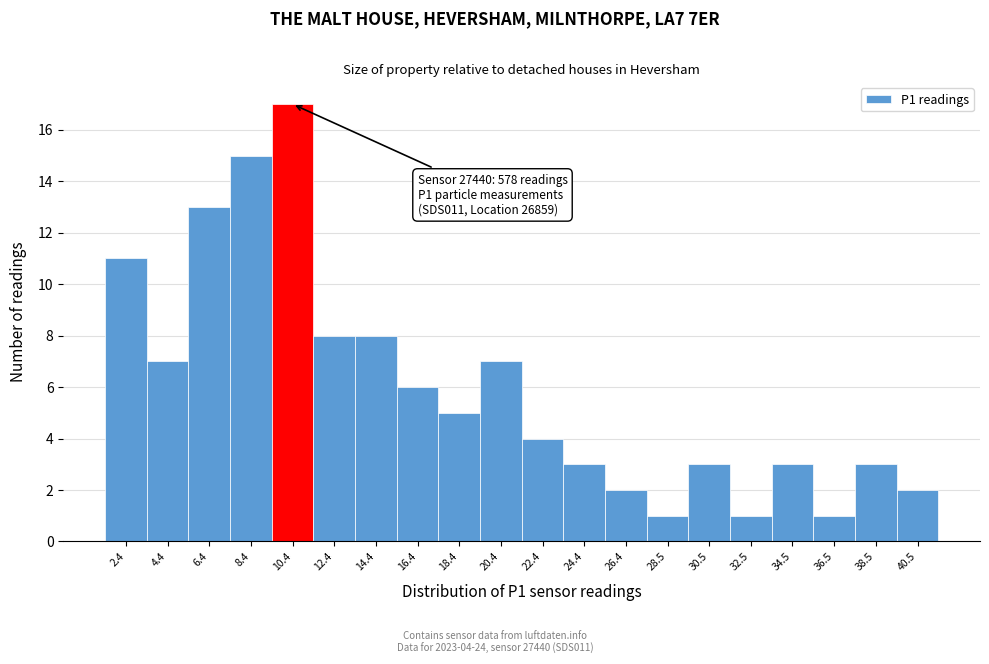

Which range on the x-axis has the tallest bar?

9.5 to 11.5